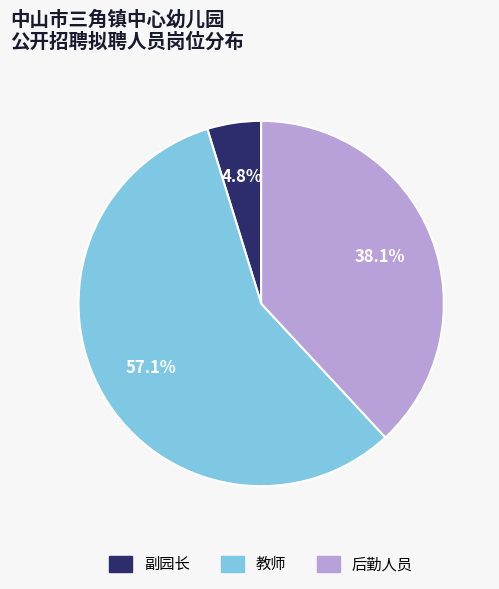

Which category has the smallest portion of the pie?

副园长